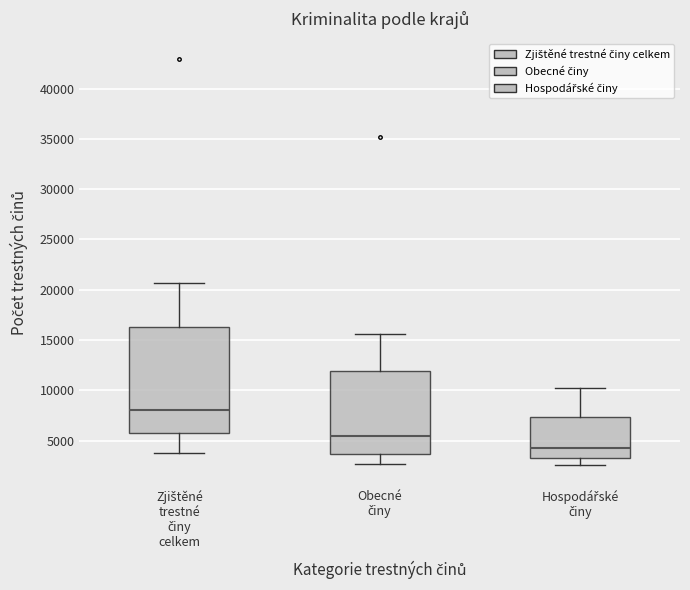

Reading left to right, read every box against the y-axis: the position of its median line, the range the box covers, and the ends of its whiskers. The values are not printed on the chart, so give them approximately, as read against the axis.

Zjištěné trestné činy celkem: median 8000, box 5500 to 16500, whiskers 3500 to 20500
Obecné činy: median 5500, box 3500 to 12000, whiskers 2500 to 15500
Hospodářské činy: median 4500, box 3500 to 7500, whiskers 2500 to 10500